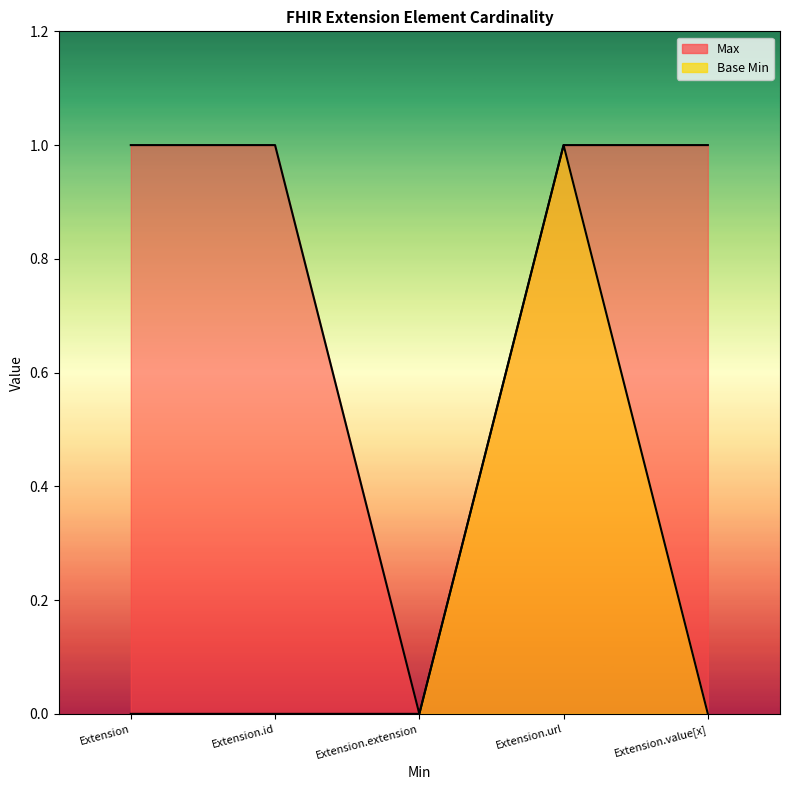

The value of Base Min at Extension.value[x] is 0. True or false?

False